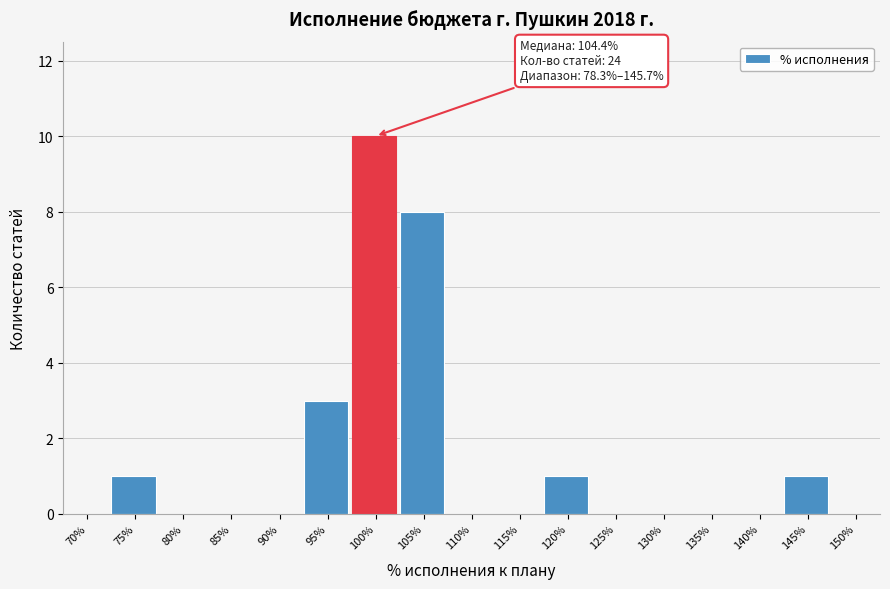

Reading right to left, what are all the values shown in this chart?

150%=0	145%=1	140%=0	135%=0	130%=0	125%=0	120%=1	115%=0	110%=0	105%=8	100%=10	95%=3	90%=0	85%=0	80%=0	75%=1	70%=0